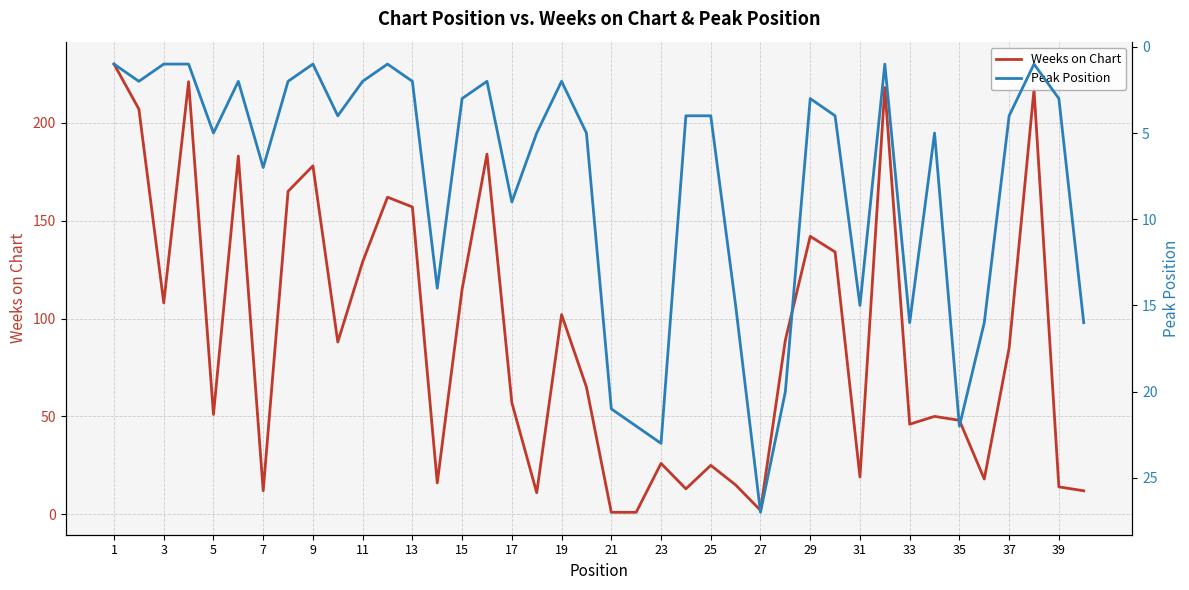

What is the minimum value for Peak Position?

1